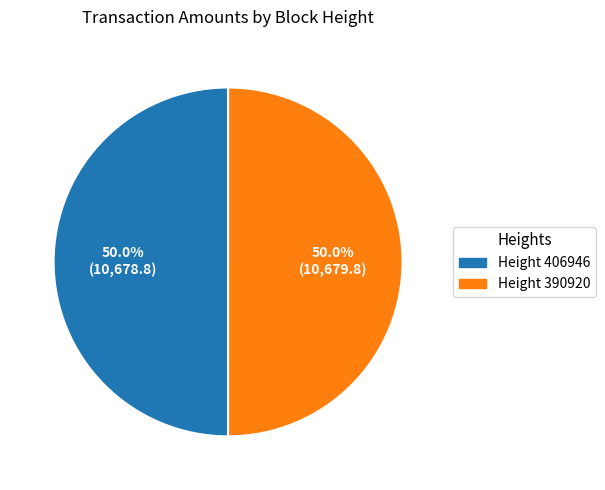

What portion of the pie excludes Height 406946?

50.0%